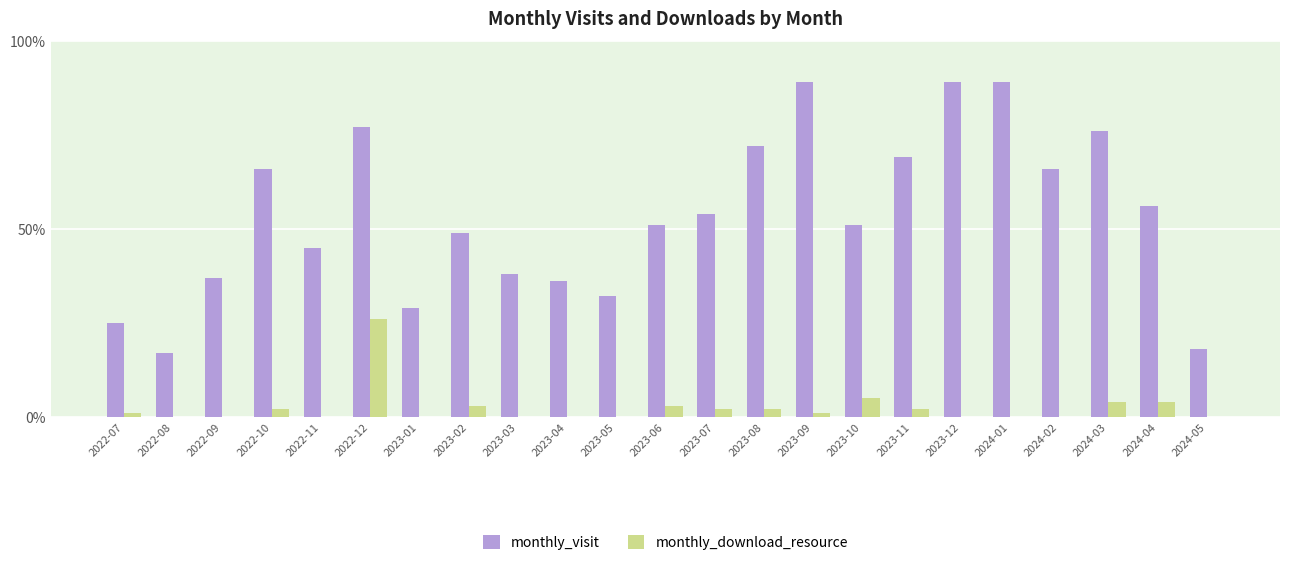

Which series has the largest total across all categories?

monthly_visit